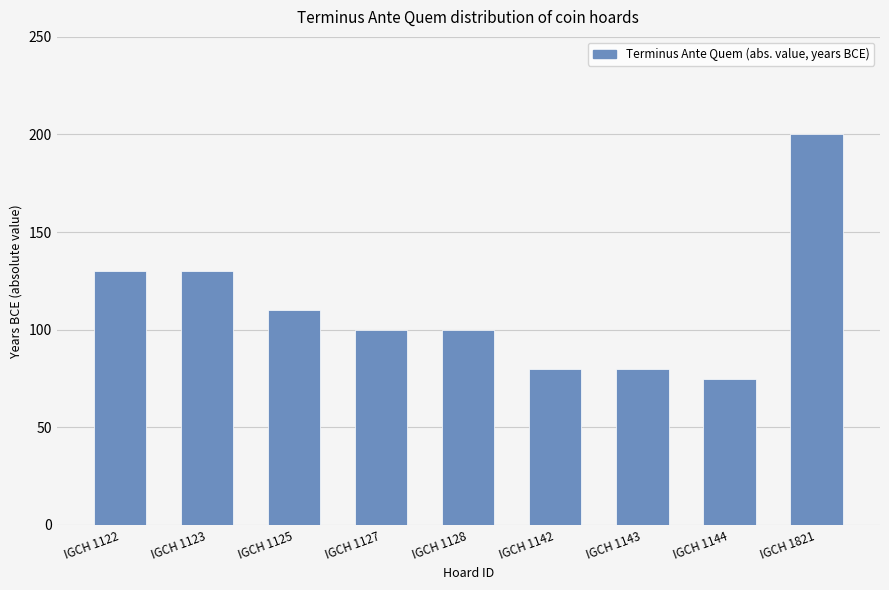

What is the value of the 7th bar from the left?

80